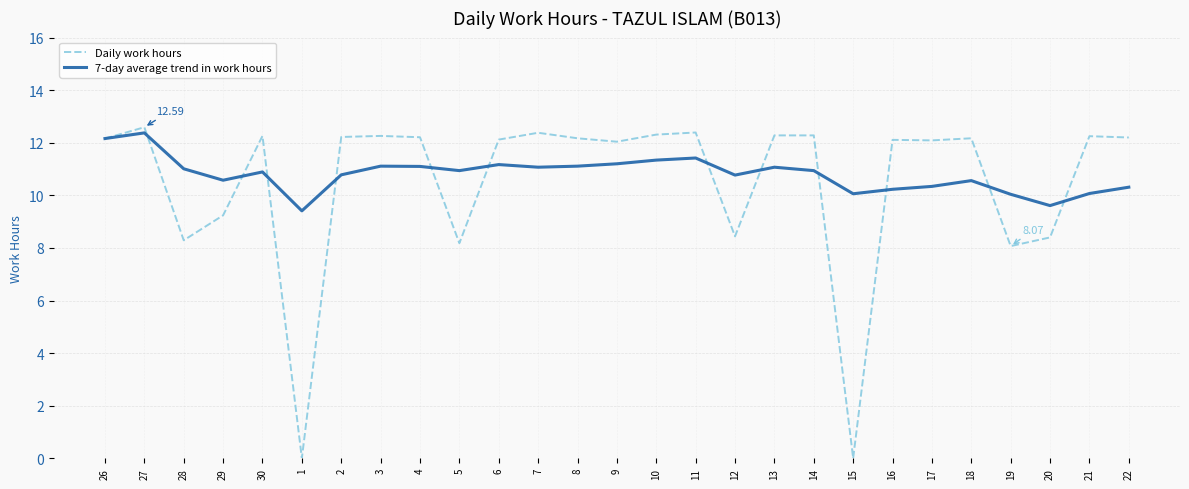

True or false: Daily work hours has a value of 12.3 at 30.

True